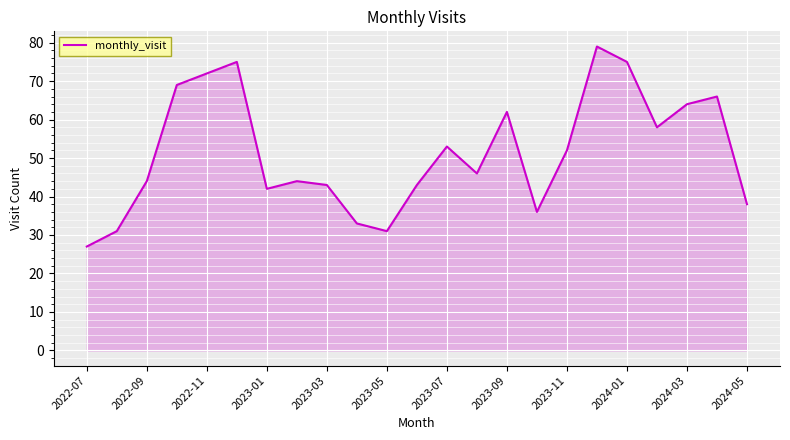

Reading right to left, extract all data points from this chart.

38	66	64	58	75	79	52	36	62	46	53	43	31	33	43	44	42	75	72	69	44	31	27